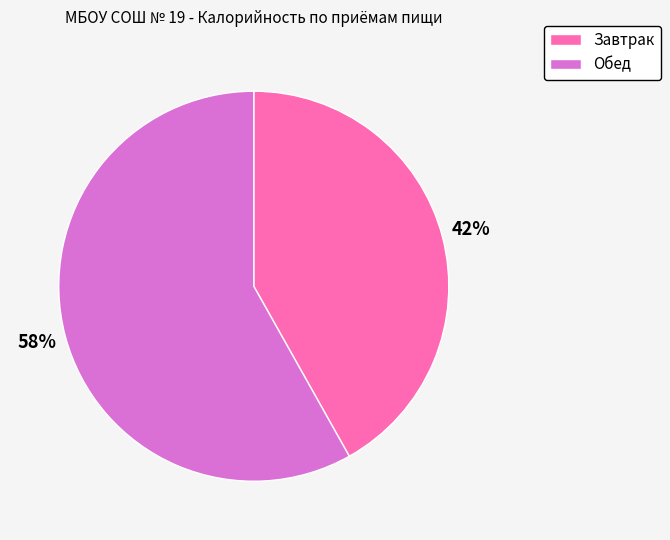

Does any single category account for the majority?

Yes